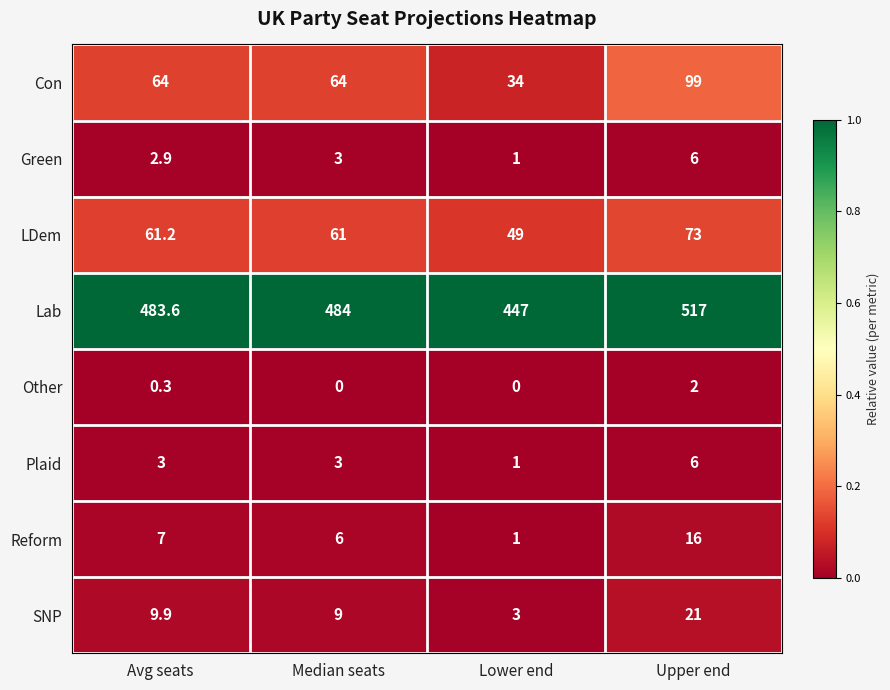

What is the spread (max minus min) of values at Upper end?

515.0